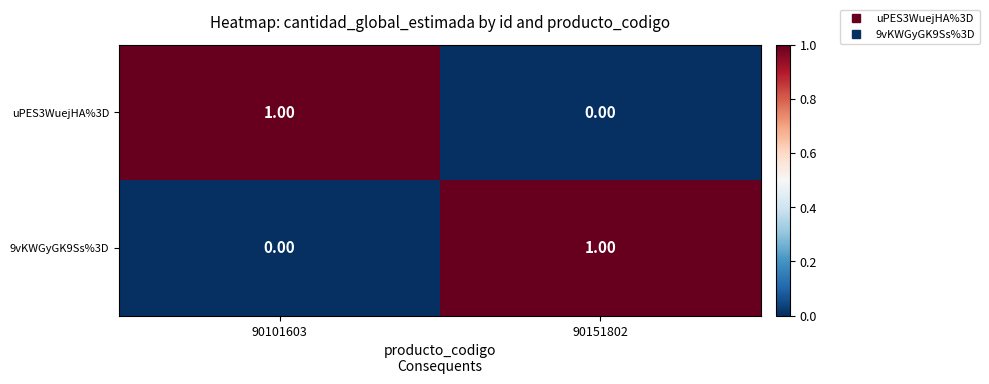

Rank the series at 90101603 from highest to lowest value.

uPES3WuejHA%3D, 9vKWGyGK9Ss%3D